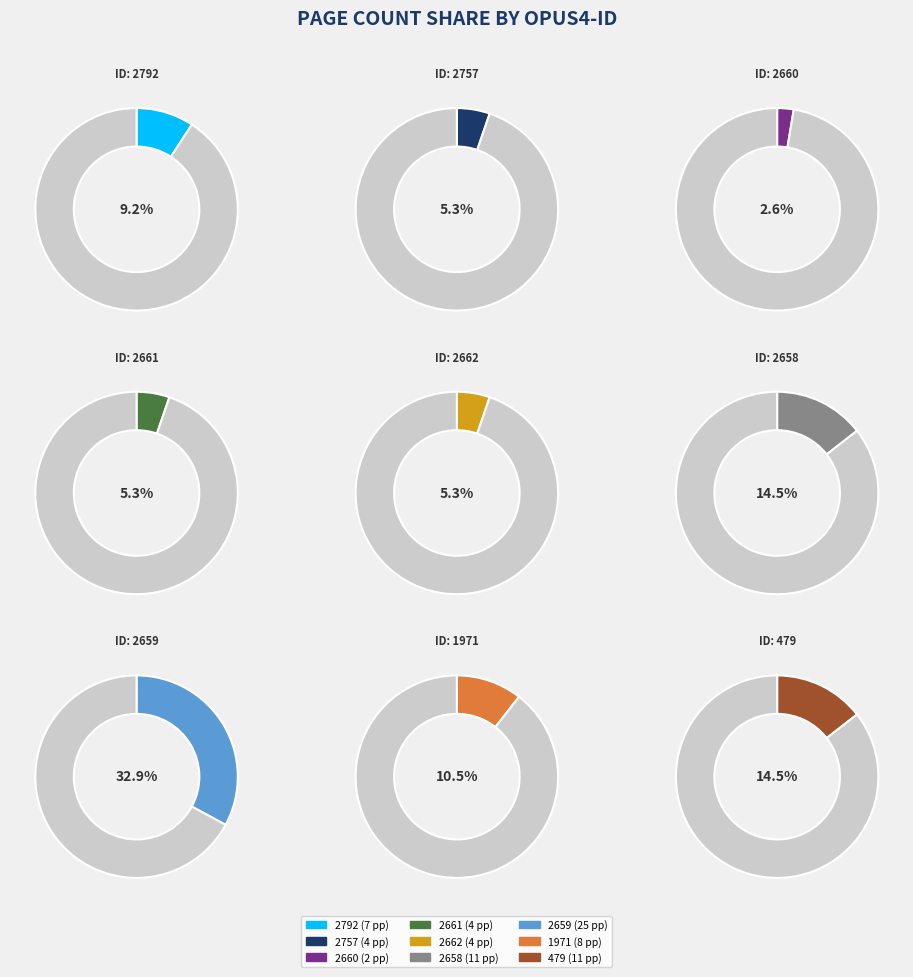

Count the number of slices in the pie.

9